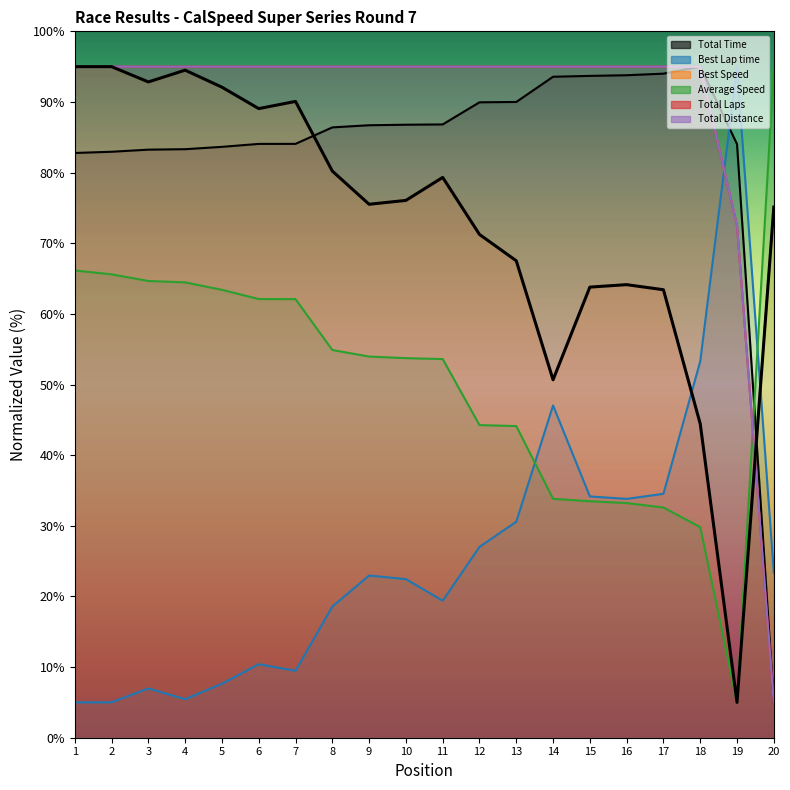

What are all the series names shown in the legend?

Total Time, Best Lap time, Best Speed, Average Speed, Total Laps, Total Distance